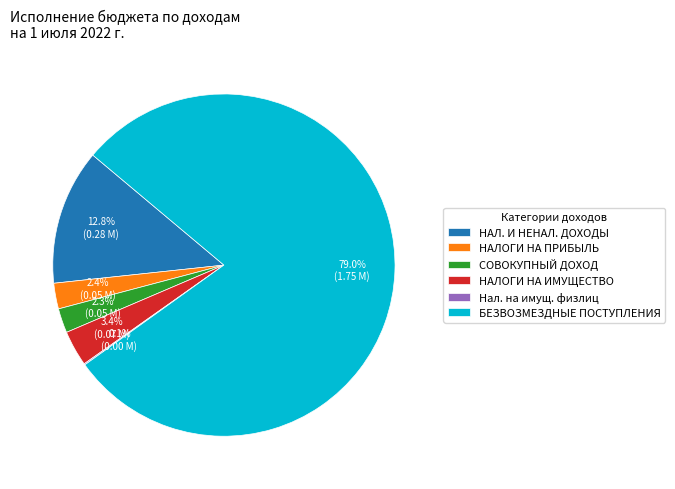

Does any single category account for the majority?

Yes